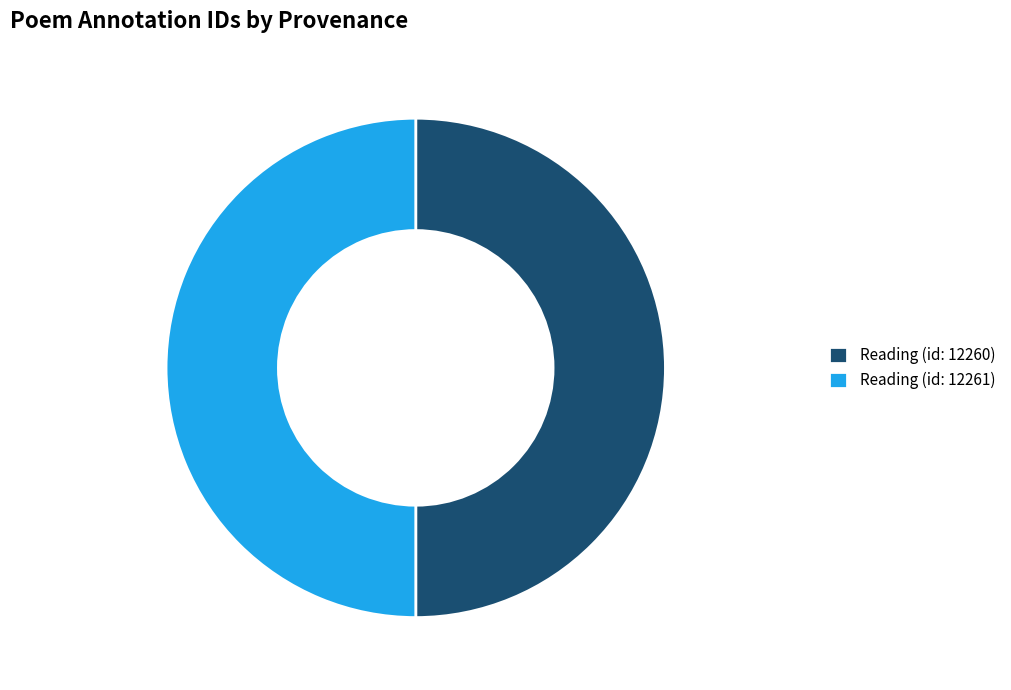

True or false: Reading (id: 12261) accounts for 50% of the total.

True